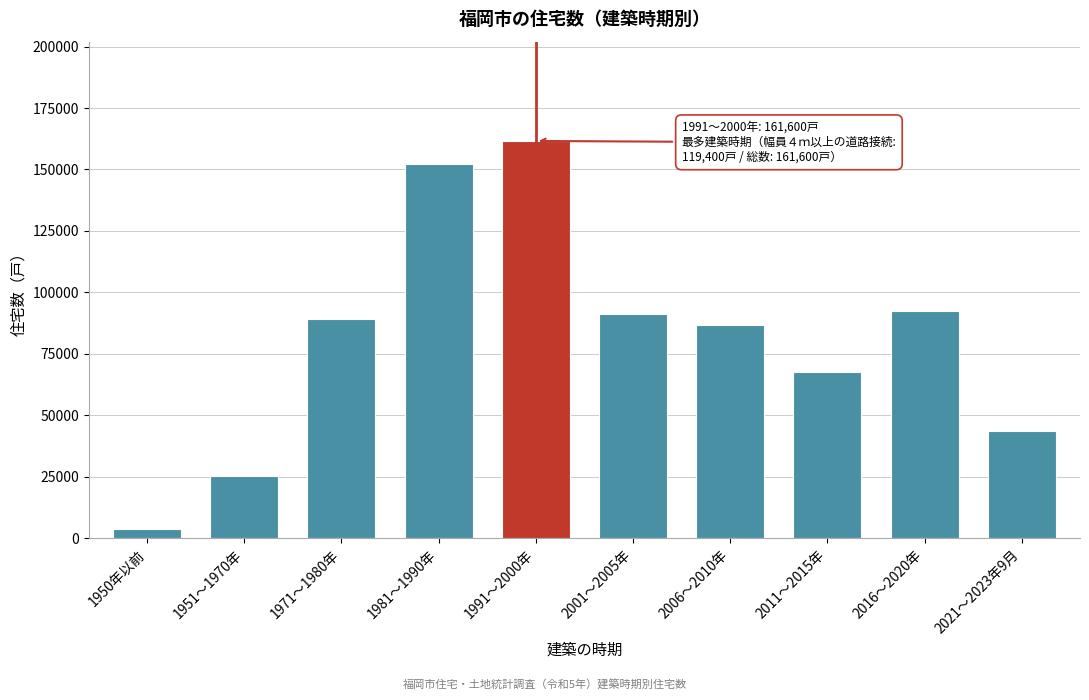

Reading right to left, list all the values displayed in this chart.

2021～2023年9月=43600	2016～2020年=92400	2011～2015年=67700	2006～2010年=86900	2001～2005年=91400	1991～2000年=161600	1981～1990年=152400	1971～1980年=89000	1951～1970年=25400	1950年以前=3600